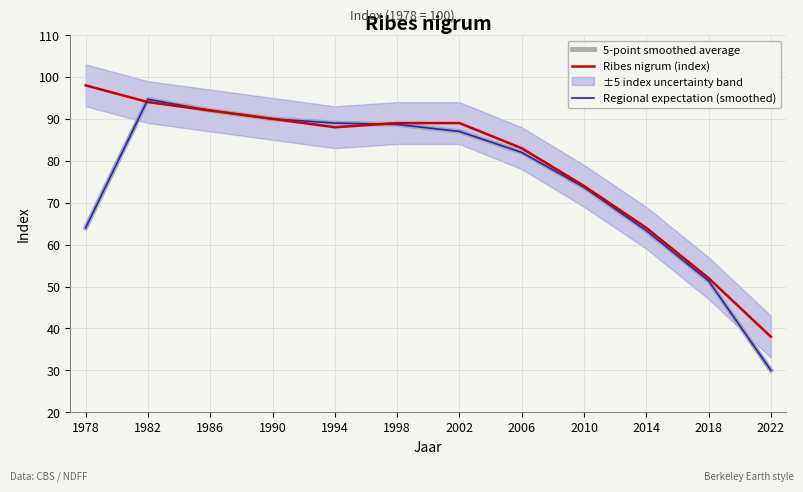

How many lines are shown in the chart?

3